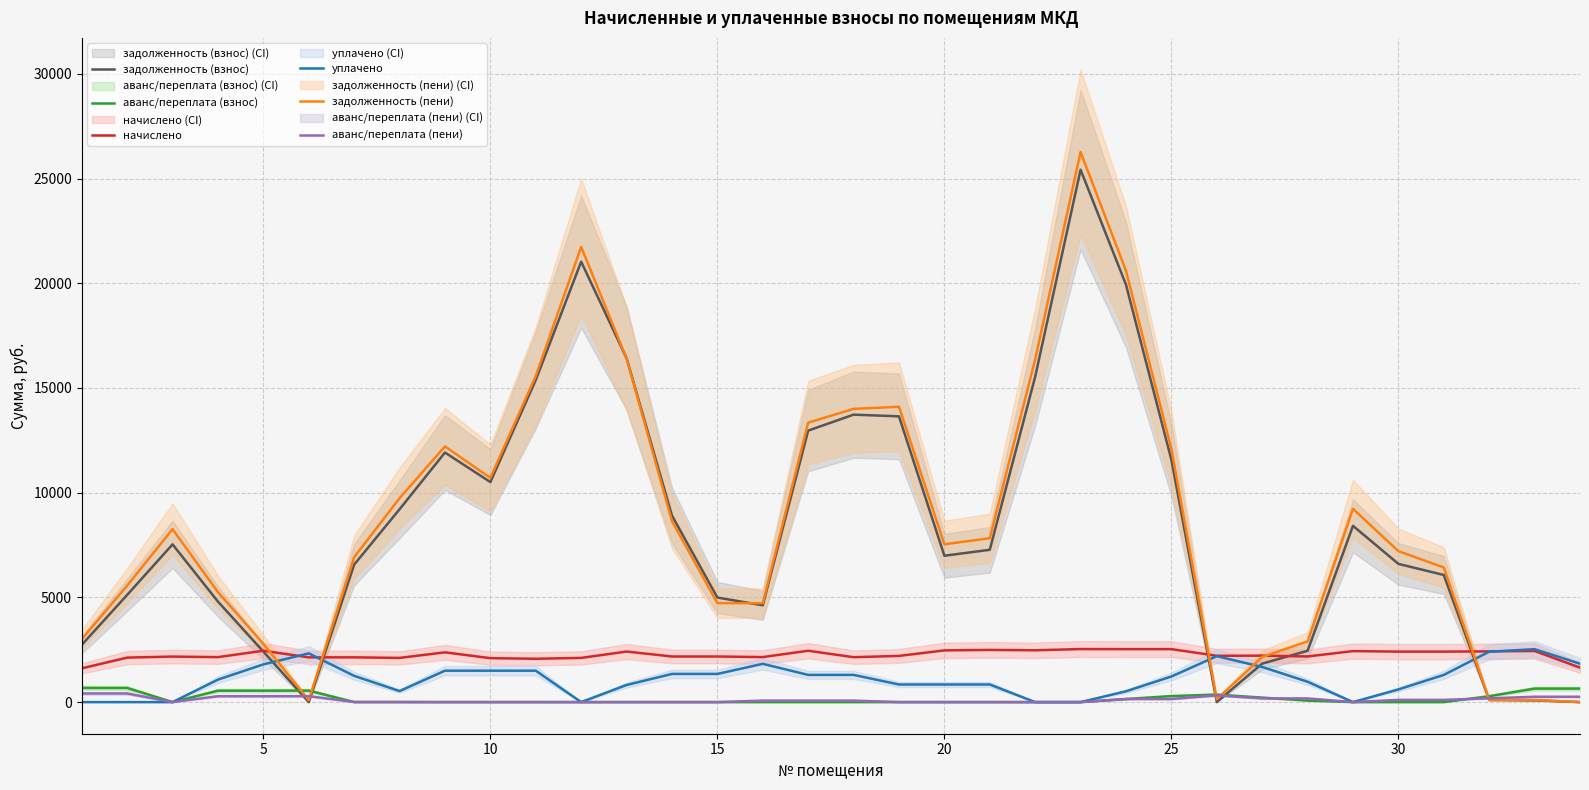

True or false: аванс/переплата (взнос) and начислено cross at least once.

False